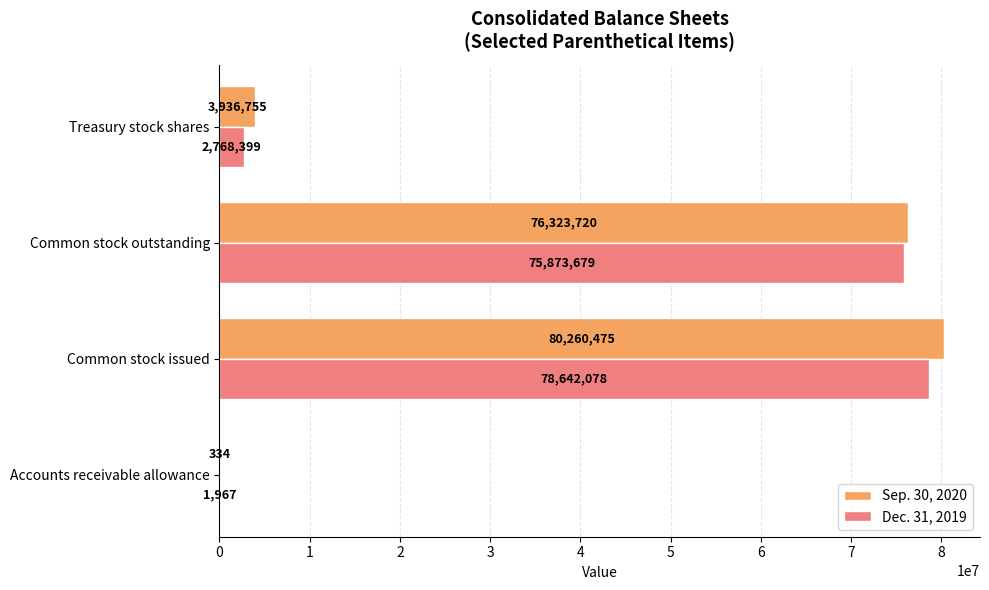

Is the value of Dec. 31, 2019 at Accounts receivable allowance greater than the value of Sep. 30, 2020 at Treasury stock shares?

No